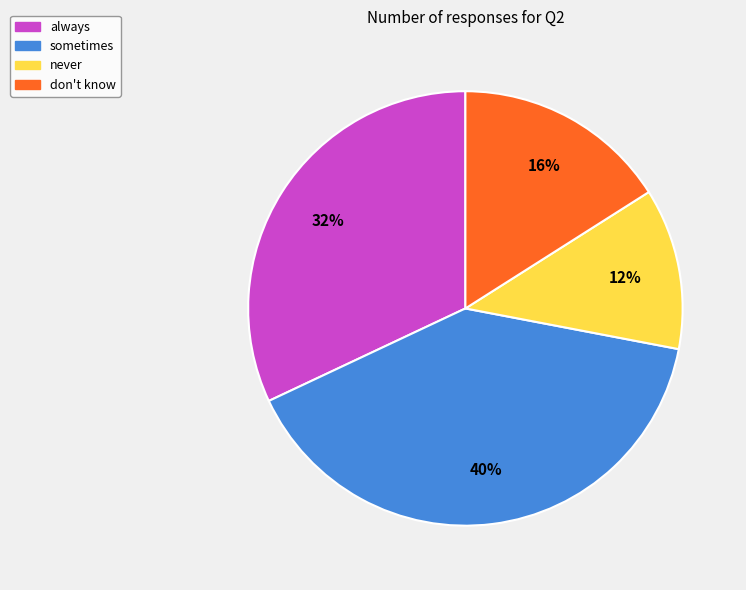

The never slice represents 1% of the pie. True or false?

False